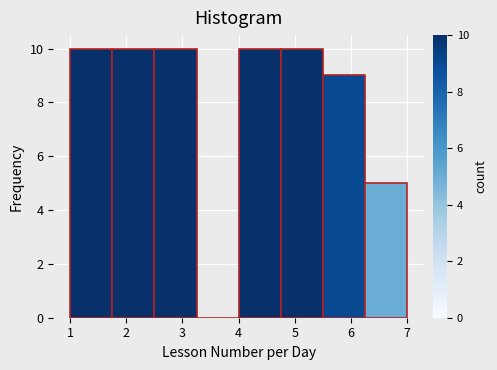

How tall is the bar that spans 4.00 to 4.75 on the x-axis? Neither the bar edges nor the heights are printed on the chart, so give them approximately, as read against the axes.

10